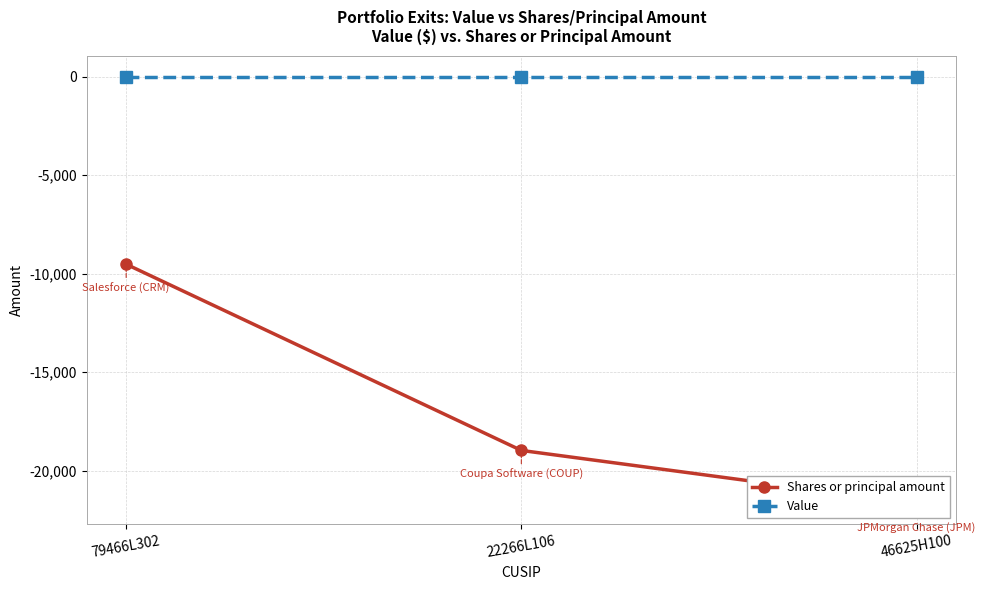

What is the label of the 3rd point from the right?

79466L302